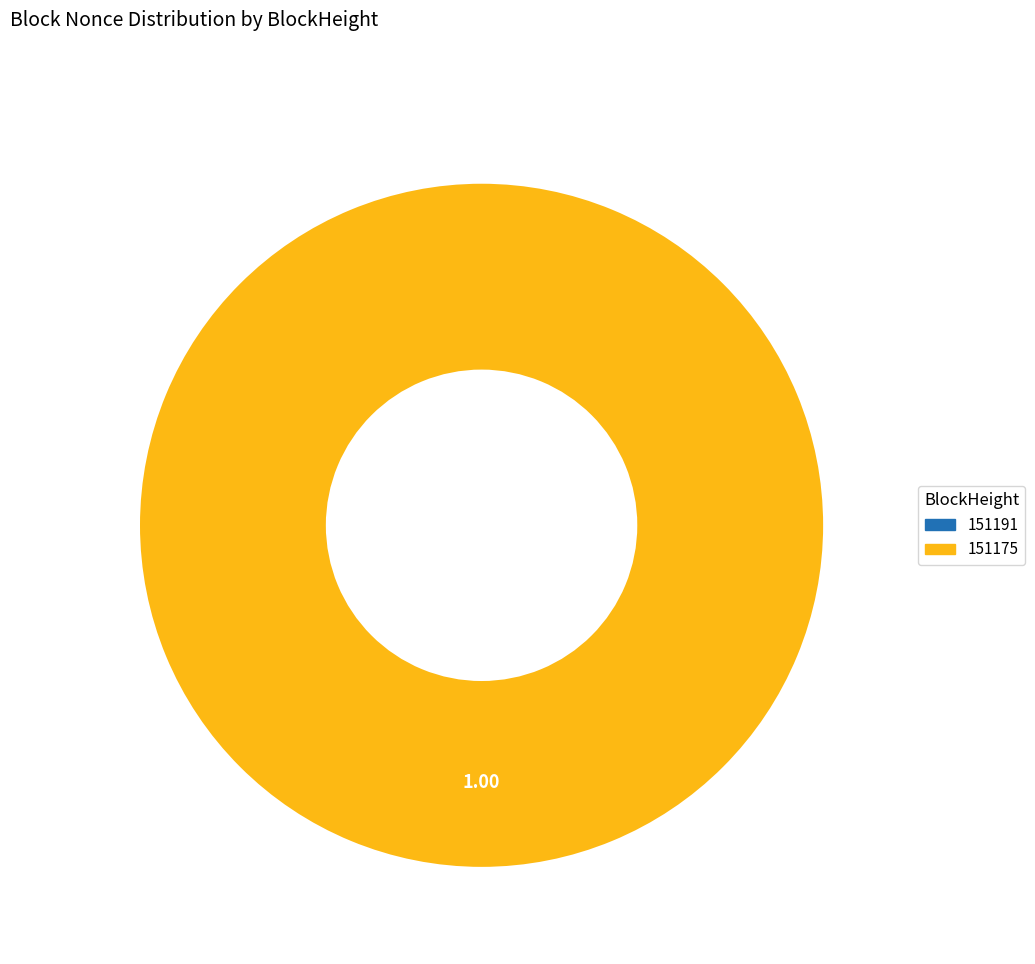

What is the change in value from 151191 to 151175?

+20211